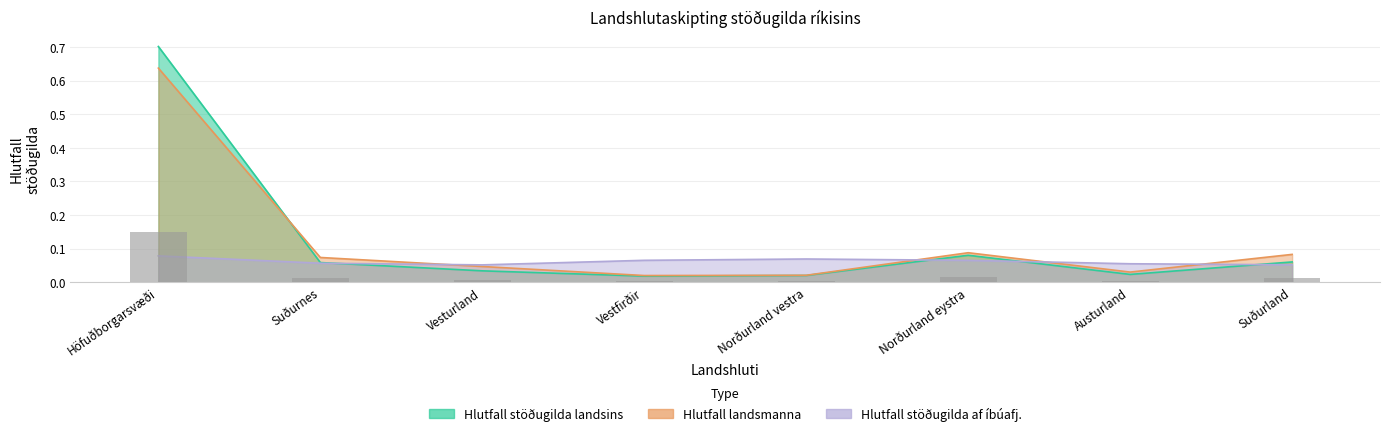

The value of Hlutfall landsmanna at Suðurland is 0.1. True or false?

True